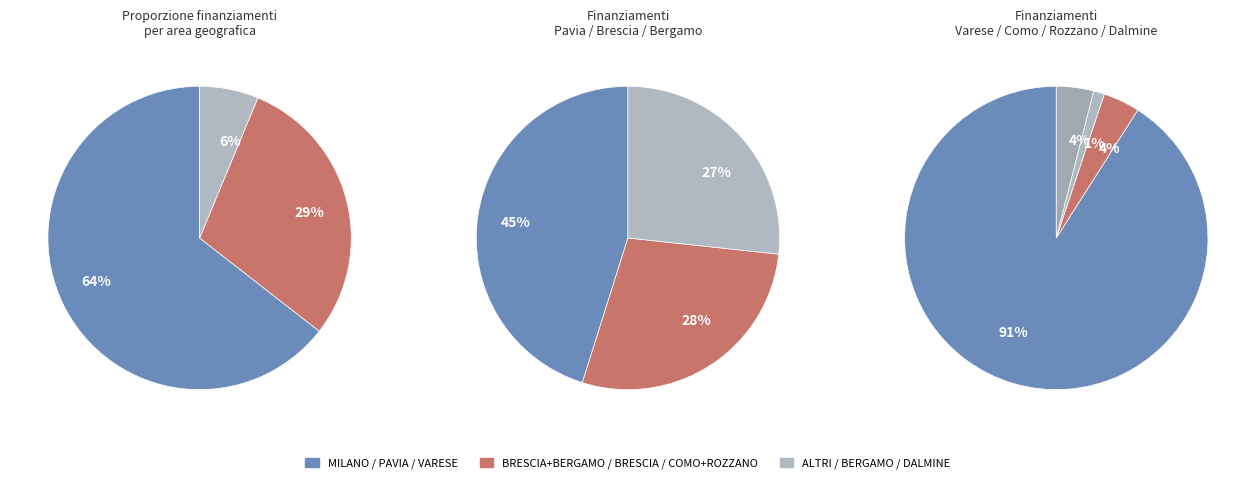

Is there a majority slice in this chart?

Yes